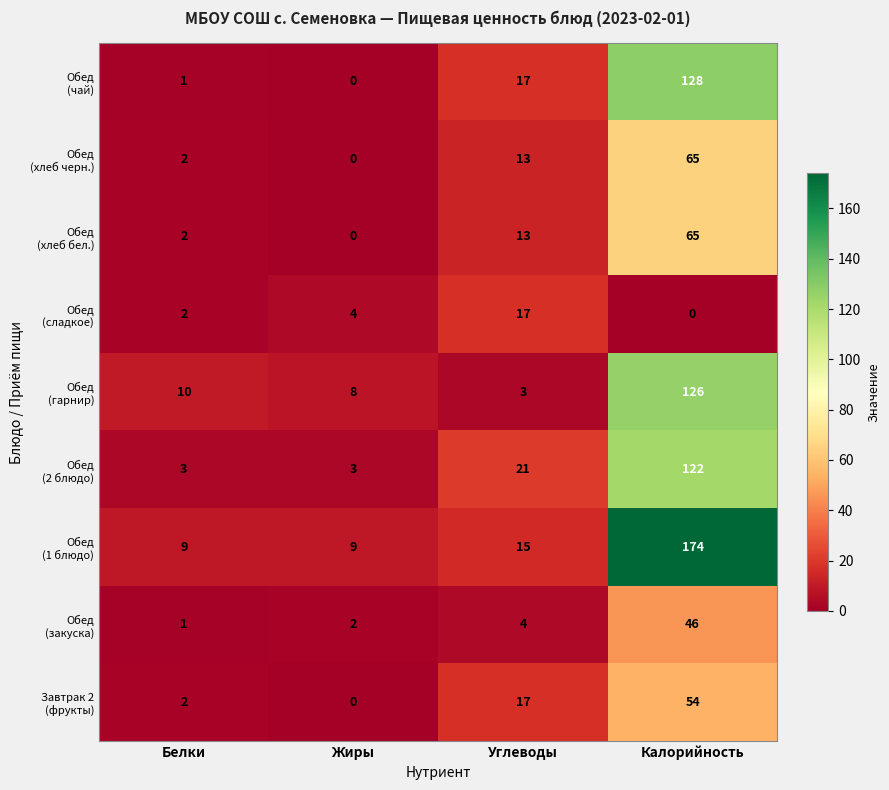

What is the difference between the highest and lowest values at Калорийность?

174